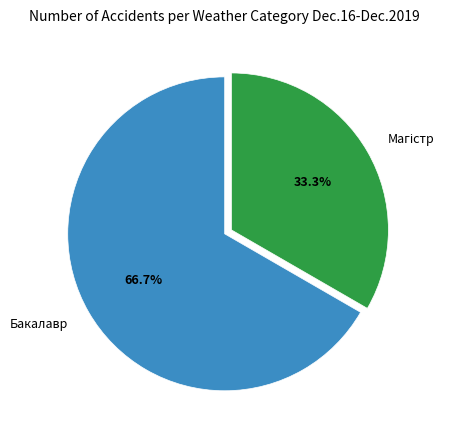

What is the largest slice in the pie chart?

Бакалавр